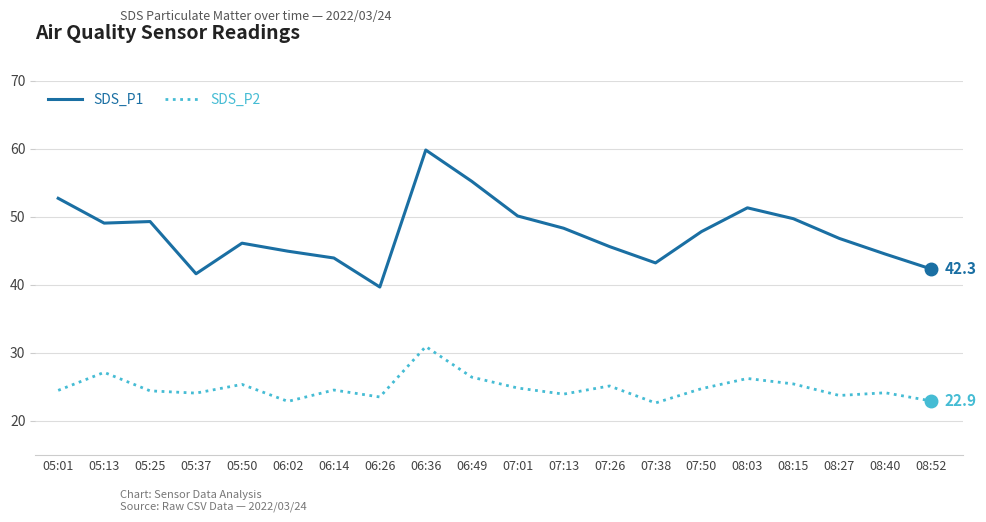

True or false: SDS_P1 and SDS_P2 intersect in this chart.

False